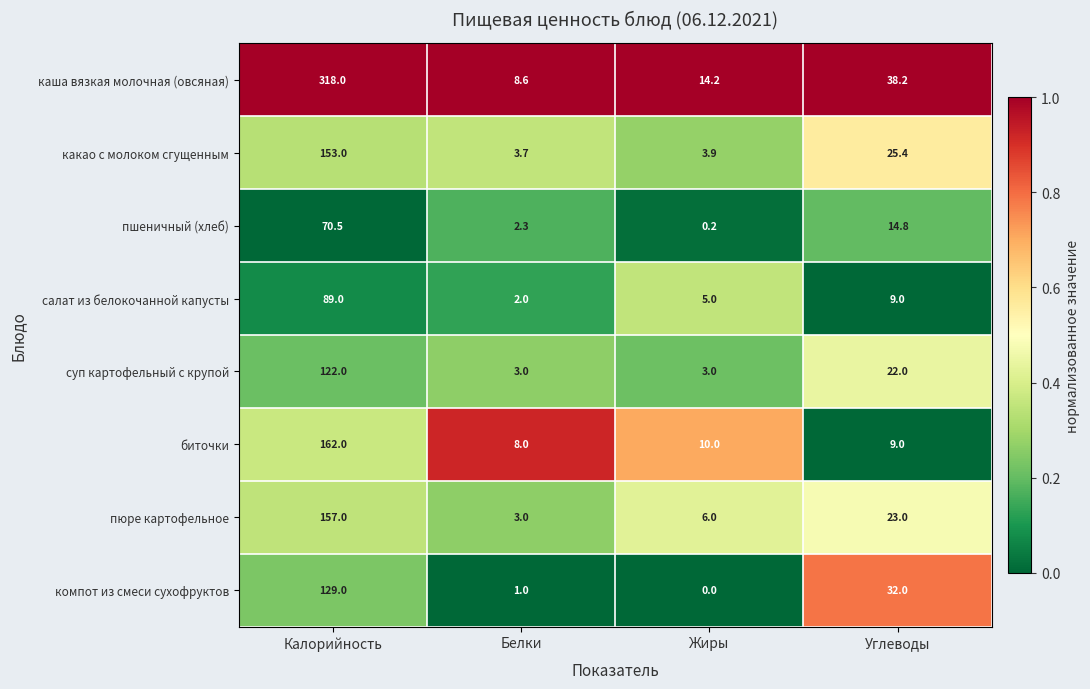

What is the total value across all series at Белки?

31.6